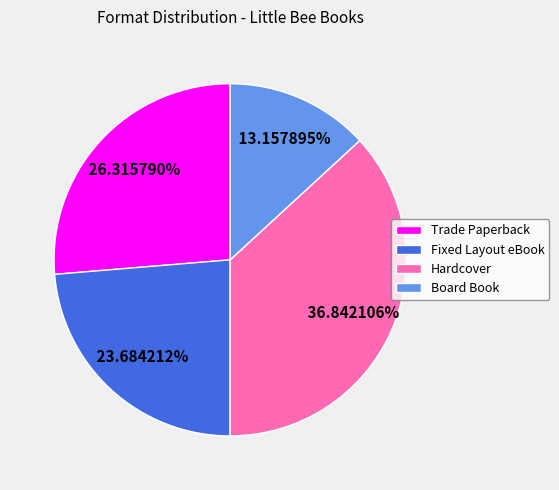

Which slice is the largest?

Hardcover